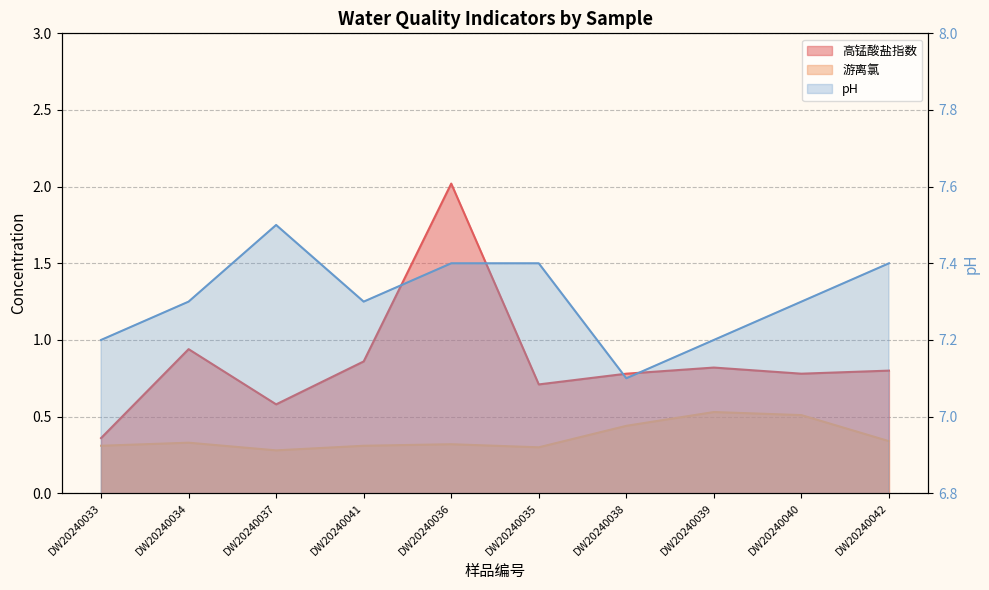

At which category is the sum across all series the highest?

DW20240036